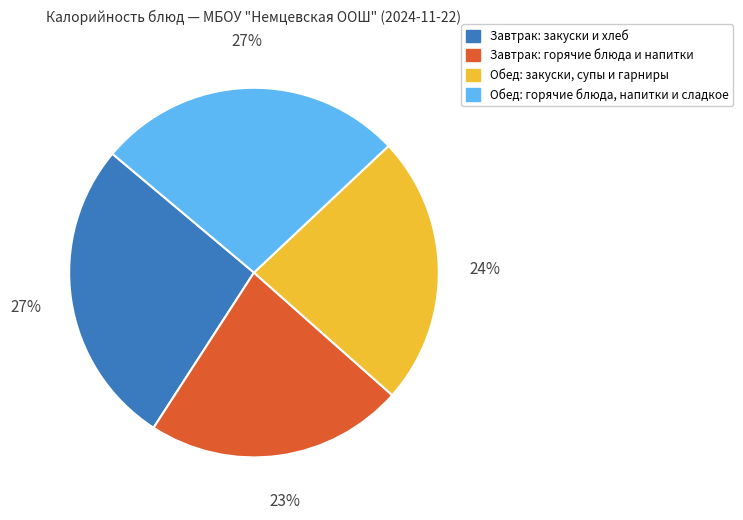

Is there any slice that represents more than half of the pie?

No